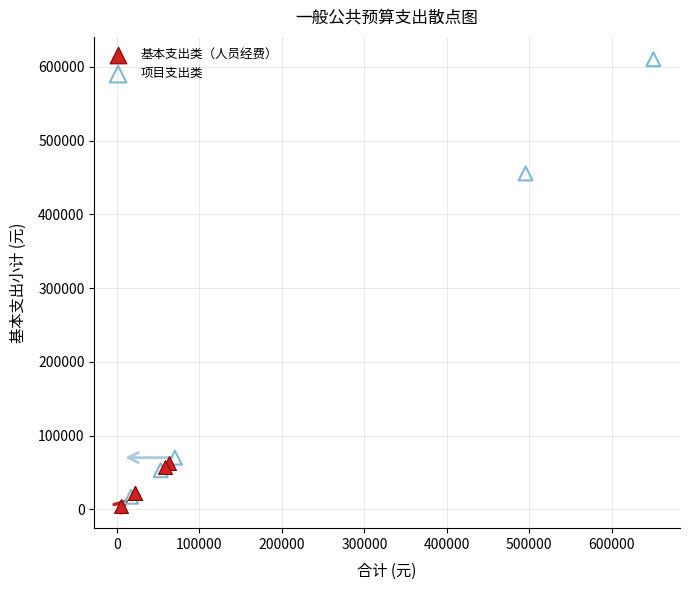

Which series has the widest spread of Y values?

项目支出类